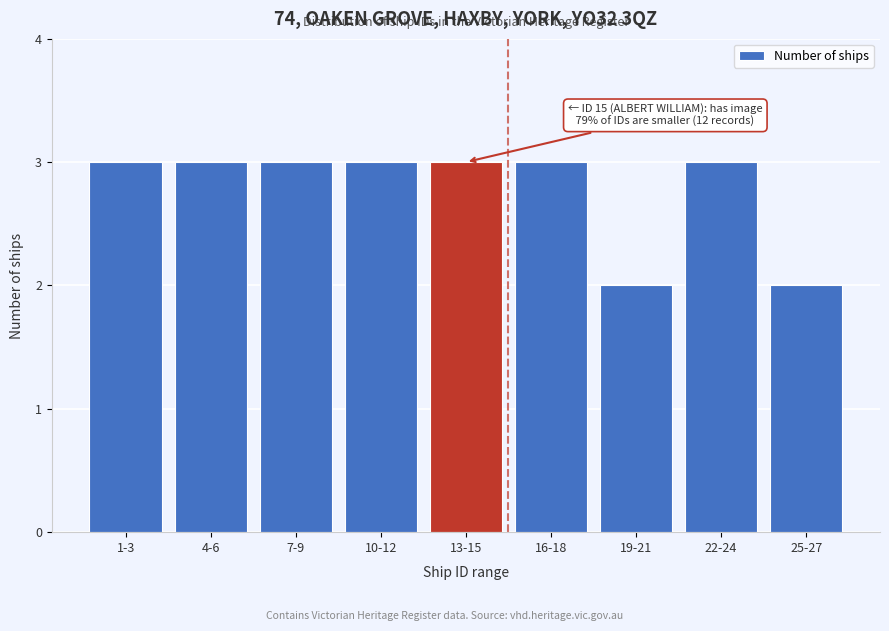

Reading right to left, transcribe all the data shown in this chart.

2	3	2	3	3	3	3	3	3